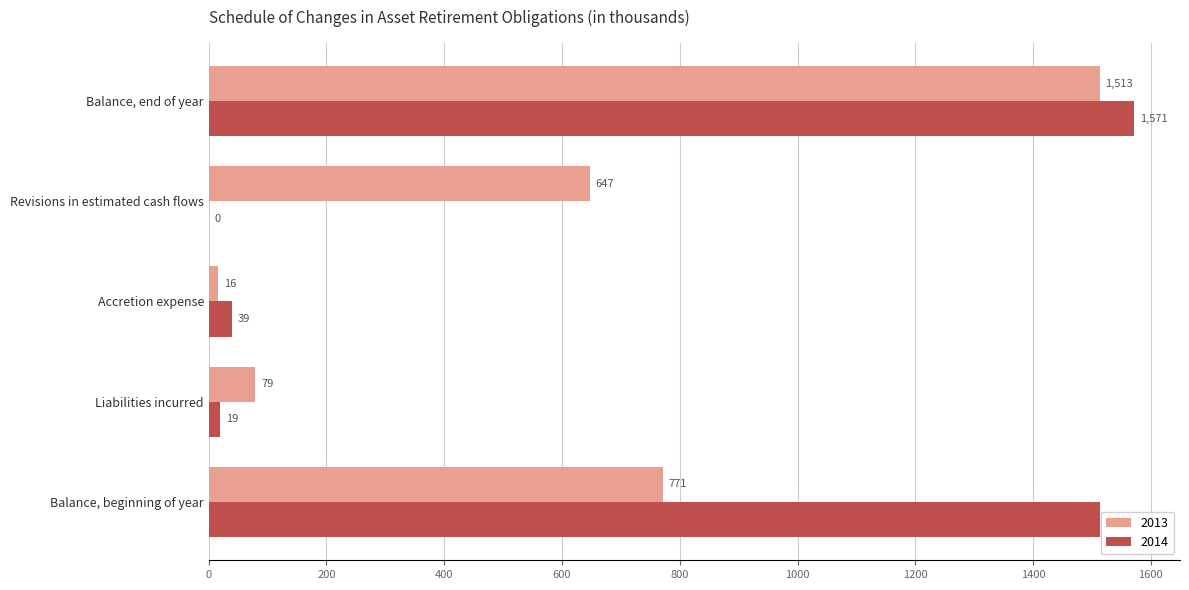

What is the greatest value displayed?

1571